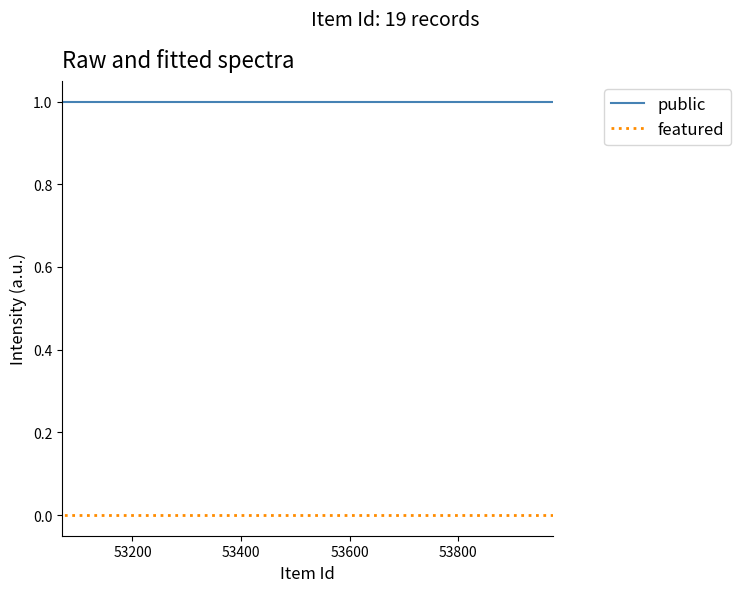

Which series has the largest total across all categories?

public